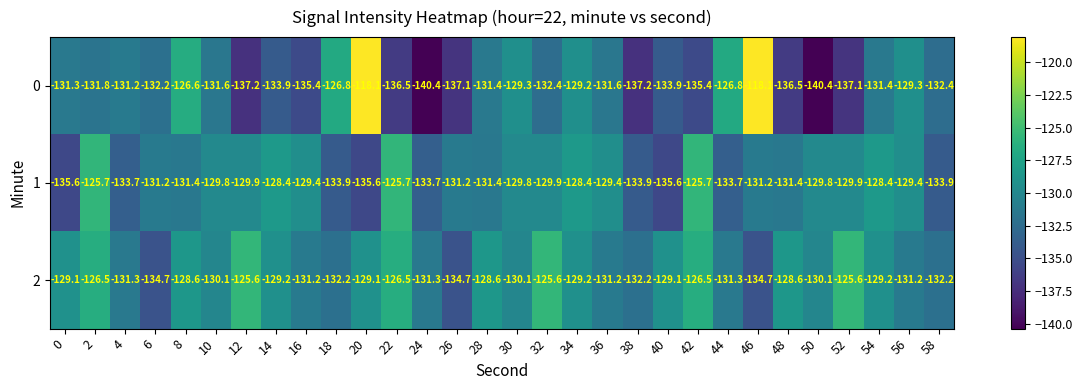

Rank the series at 56 from lowest to highest value.

2, 1, 0